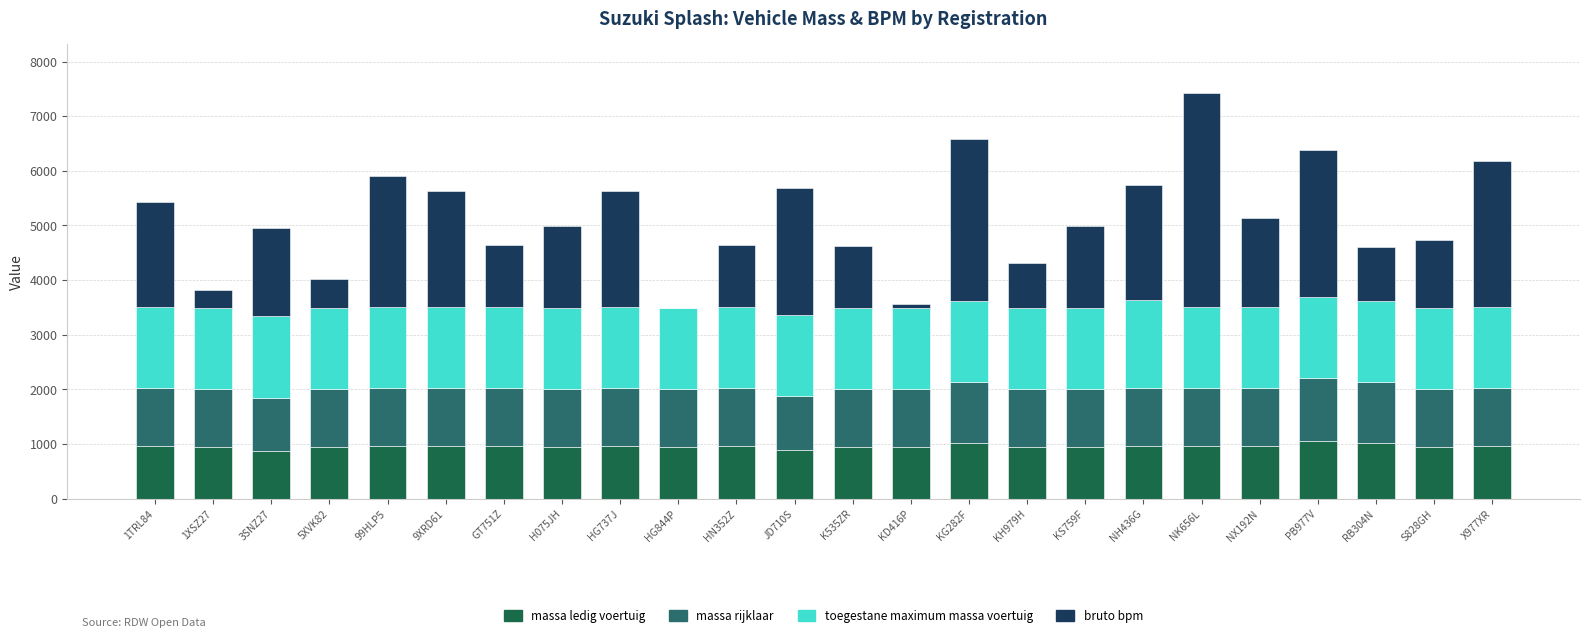

How many data points does each series have?

24